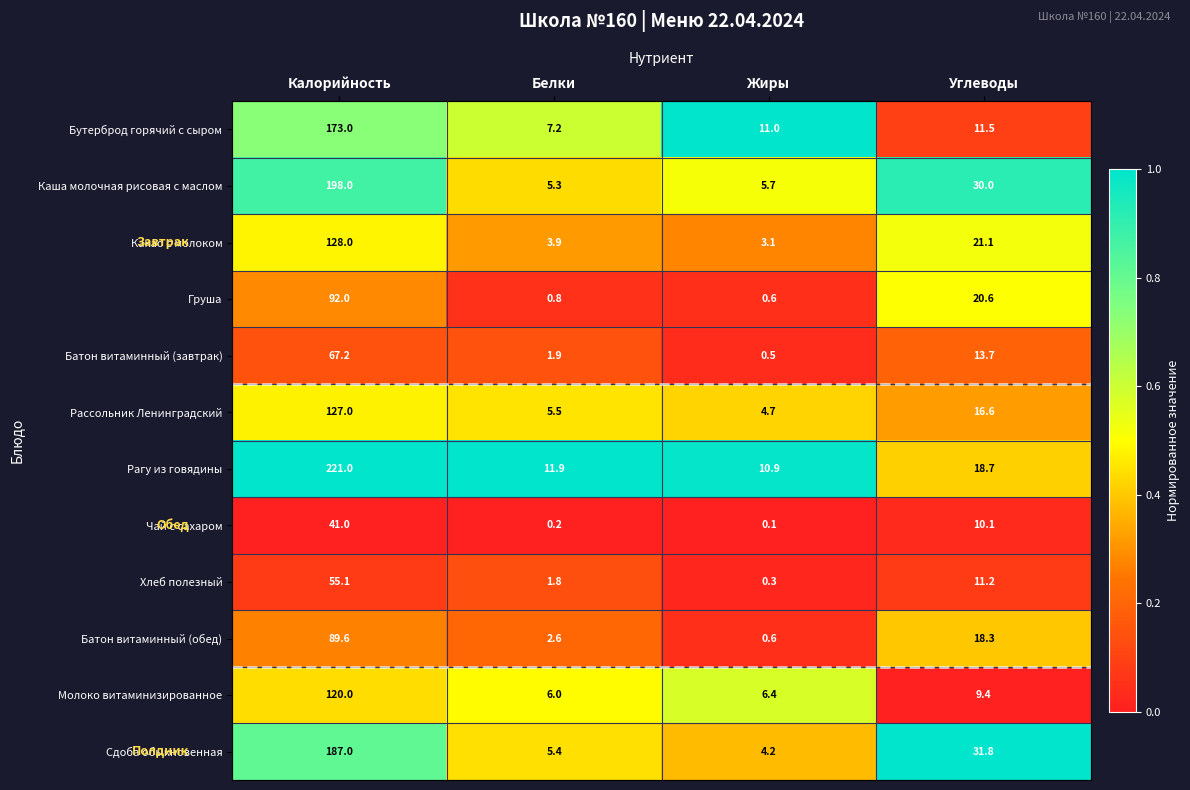

List the series in order of their peak value, highest first.

Рагу из говядины, Каша молочная рисовая с маслом, Сдоба обыкновенная, Бутерброд горячий с сыром, Какао с молоком, Рассольник Ленинградский, Молоко витаминизированное, Груша, Батон витаминный (обед), Батон витаминный (завтрак), Хлеб полезный, Чай с сахаром